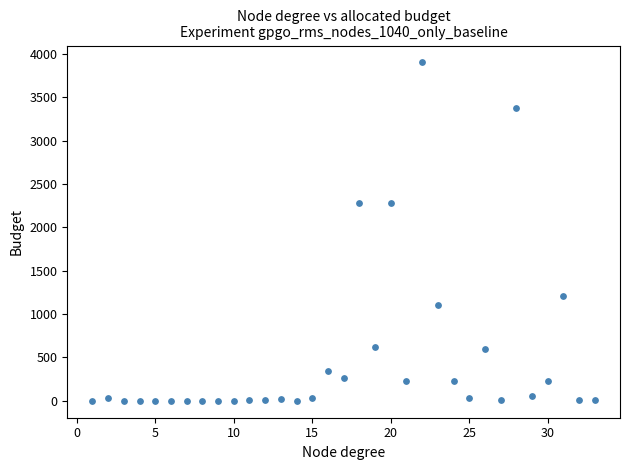

What is the range of Y values (max minus min)?

3903.0